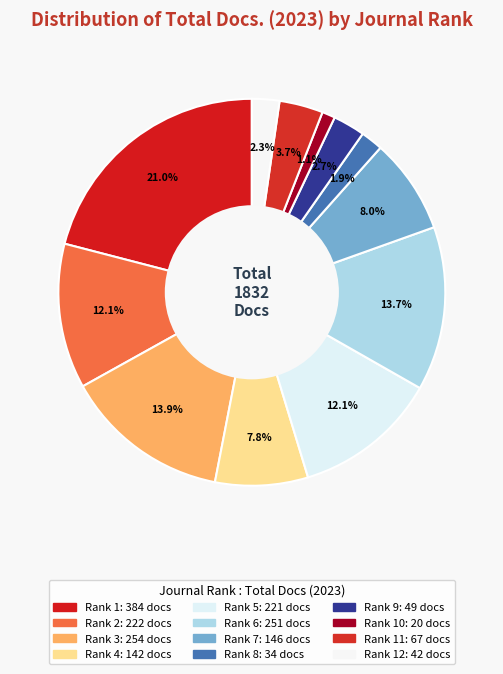

How many segments does this pie chart have?

12